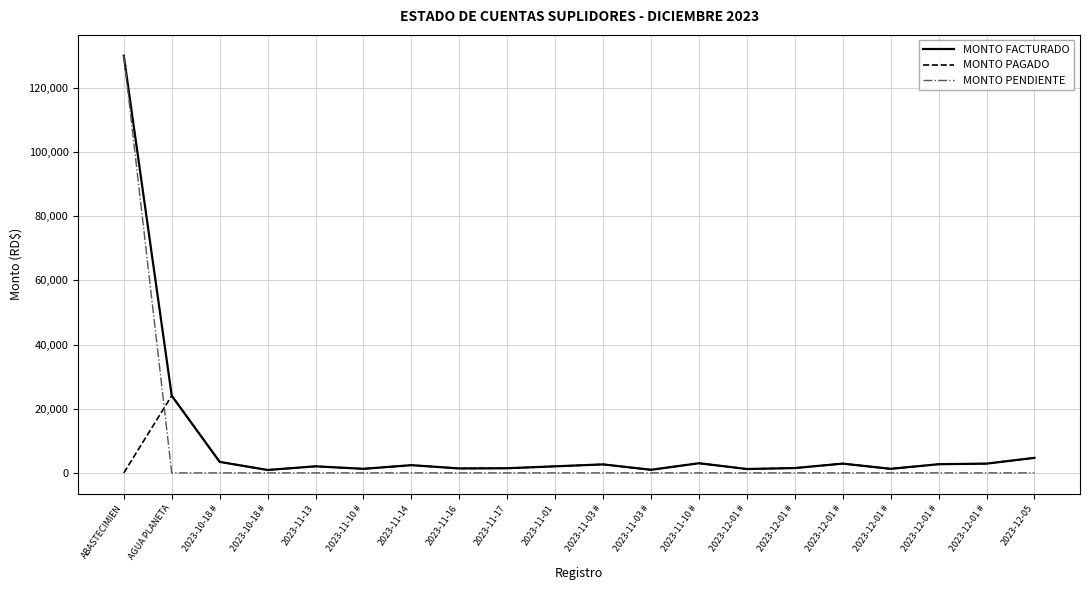

Read the MONTO FACTURADO value at AGUA PLANETA.

24060.0